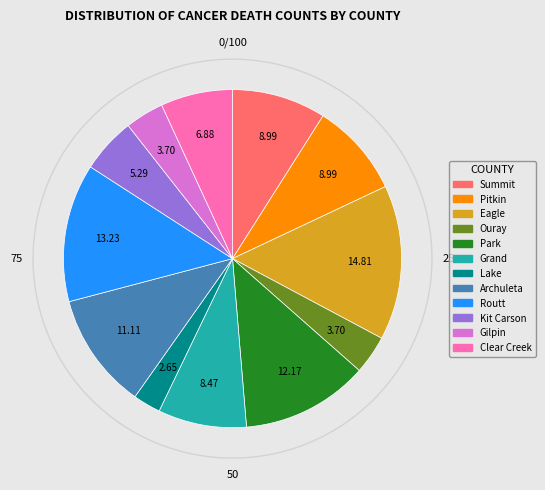

Is there any slice that represents more than half of the pie?

No